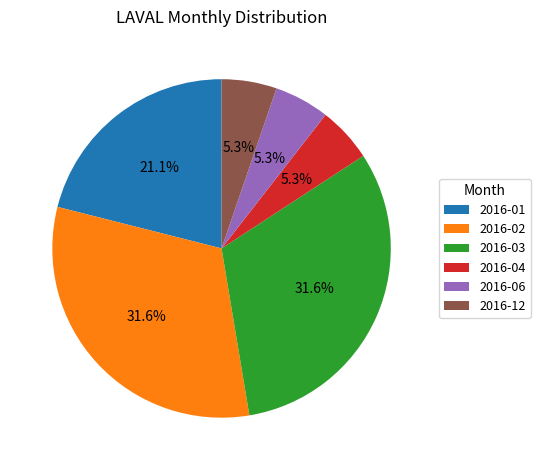

Does any single category account for the majority?

No